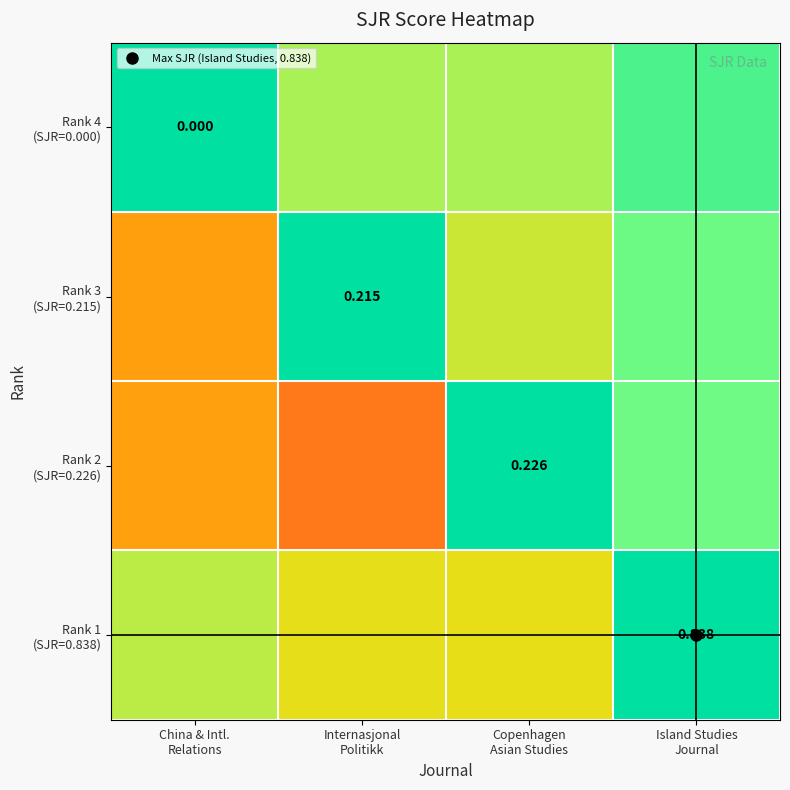

True or false: Rank 2 (SJR=0.226) has a value of 0.4 at Internasjonal Politikk.

False